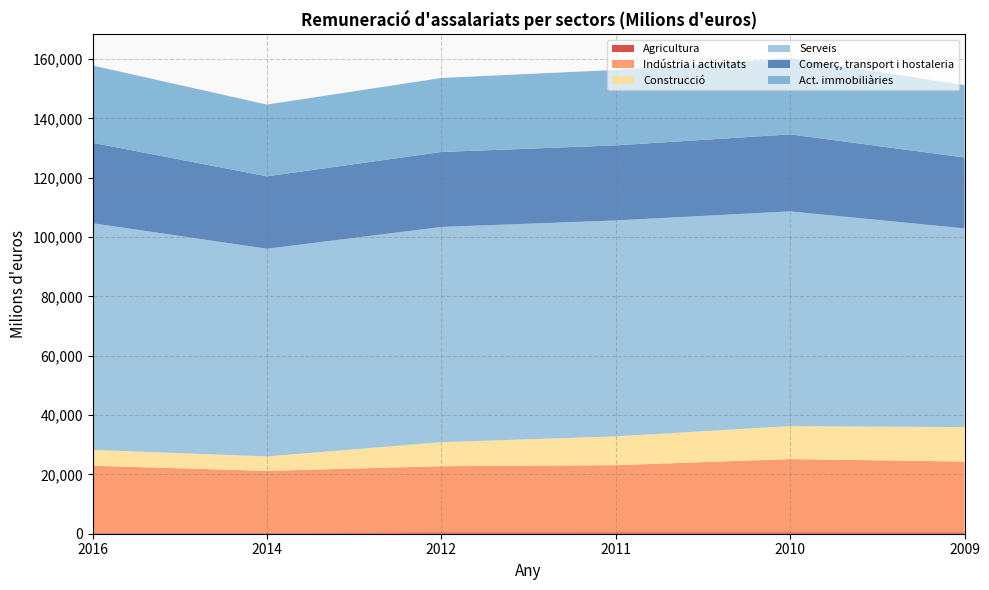

Reading left to right, transcribe all the data shown in this chart.

Agricultura: 2016=389	2014=361	2012=486	2011=491	2010=495	2009=477
Indústria i activitats: 2016=22533	2014=20821	2012=22277	2011=22610	2010=24663	2009=23849
Construcció: 2016=5335	2014=4859	2012=8086	2011=9712	2010=11111	2009=11590
Serveis: 2016=76401	2014=70014	2012=72554	2011=72784	2010=72382	2009=67004
Comerç, transport i hostaleria: 2016=27111	2014=24411	2012=25262	2011=25301	2010=25956	2009=23887
Act. immobiliàries: 2016=26048	2014=24180	2012=24944	2011=25426	2010=25666	2009=24378